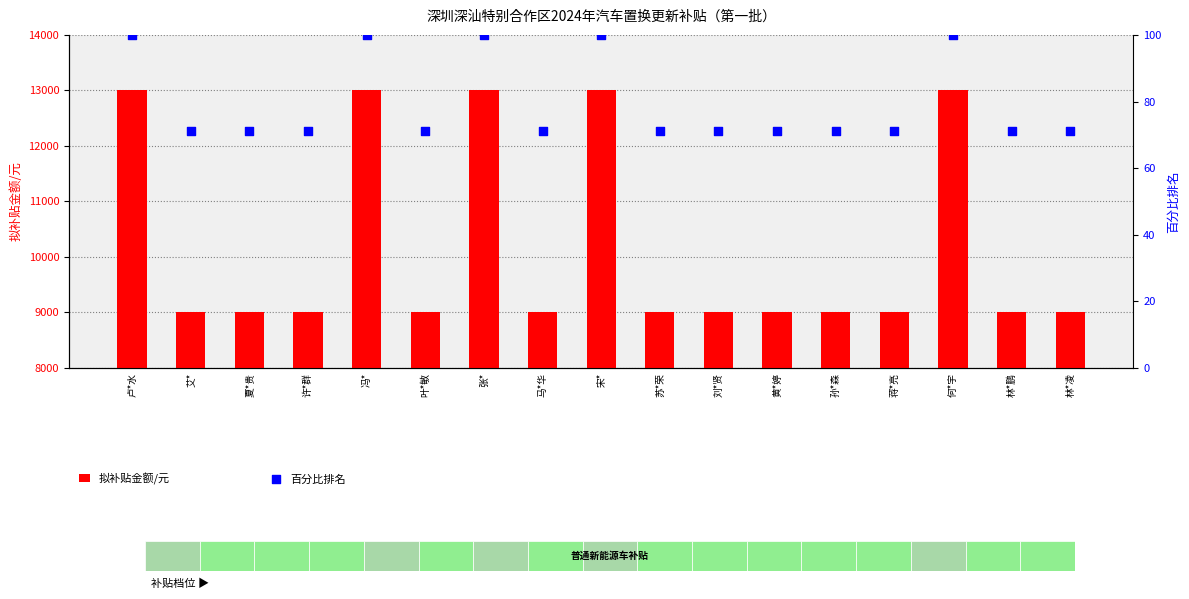

Is the value of 百分比排名 at 孙*森 greater than the value of 拟补贴金额/元 at 卢*水?

No